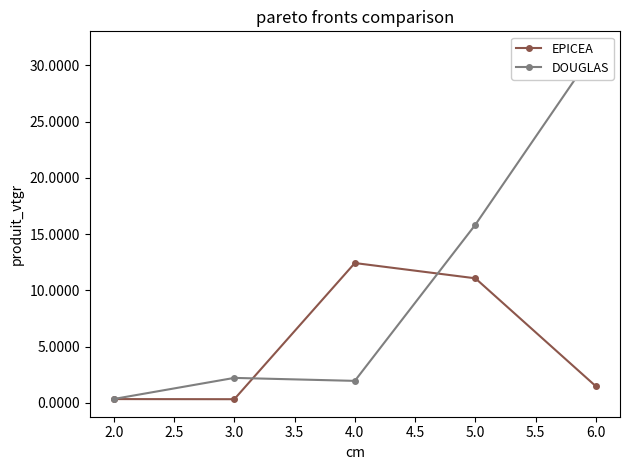

At which label does EPICEA first exceed 1?

4.0